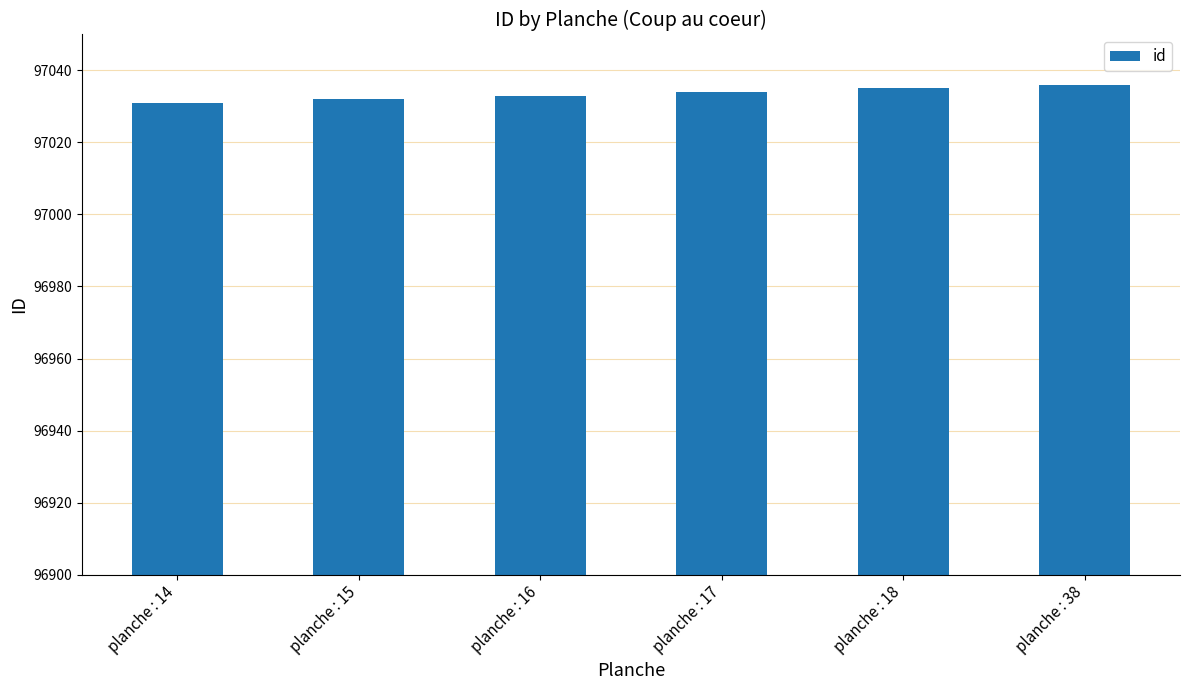

What is the difference between the maximum and minimum values?

5